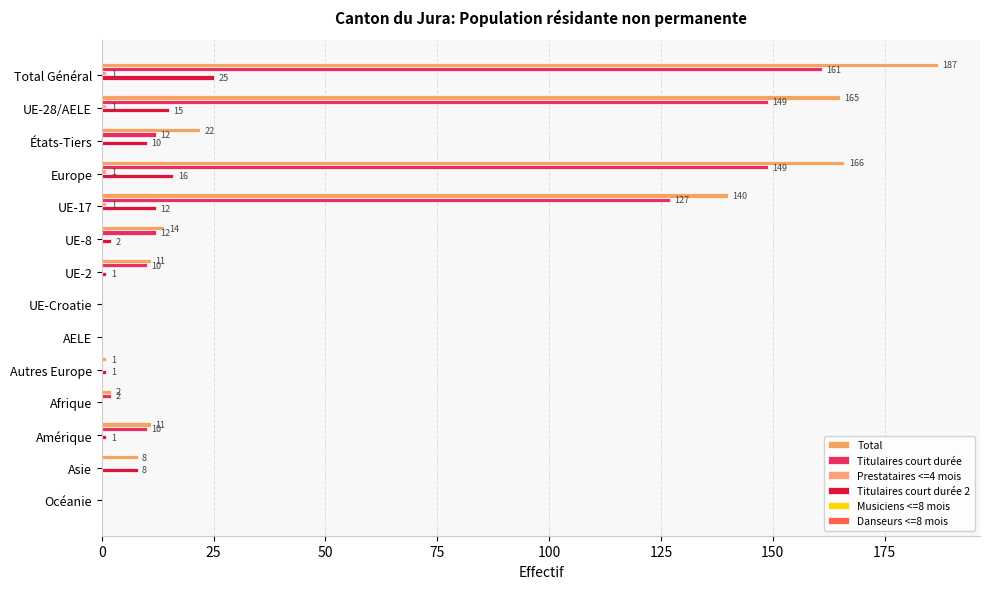

How many data points does each series have?

14